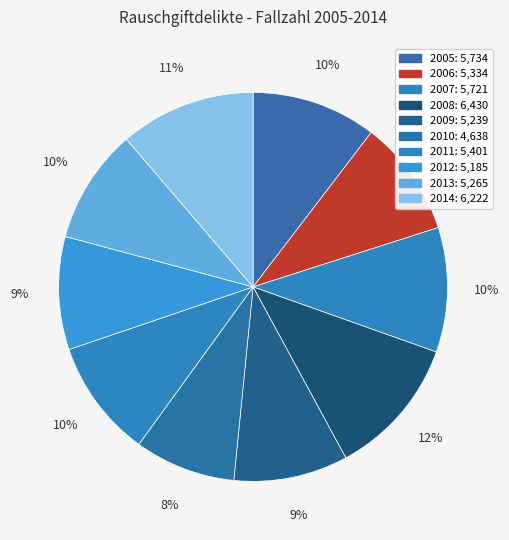

Count the number of slices in the pie.

10